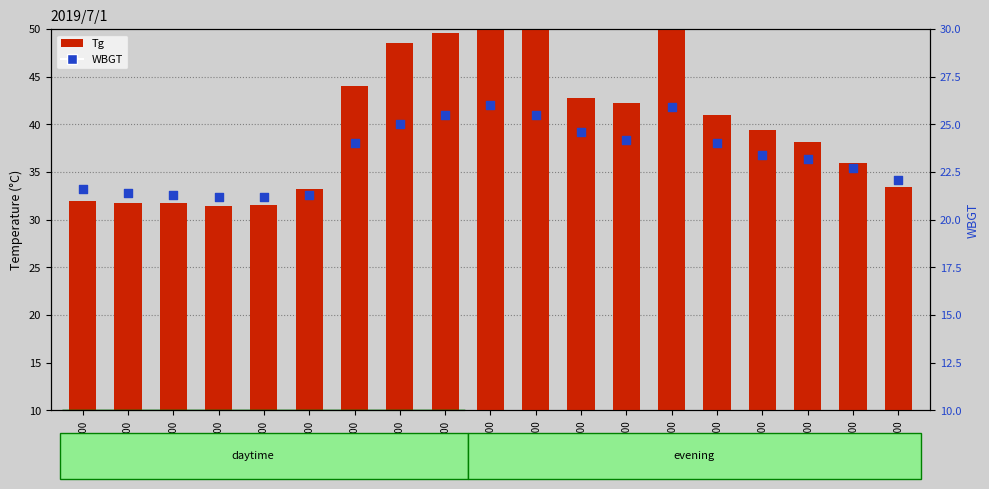

Which series has the largest Y range (max minus min)?

Tg